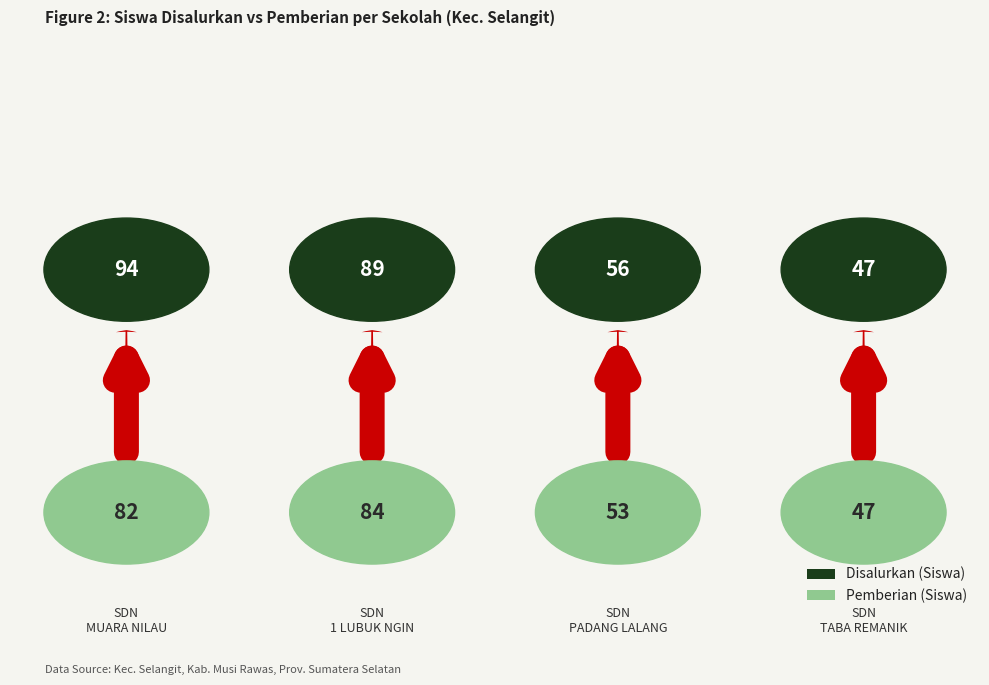

Which series has the largest total across all categories?

Disalurkan (Siswa)